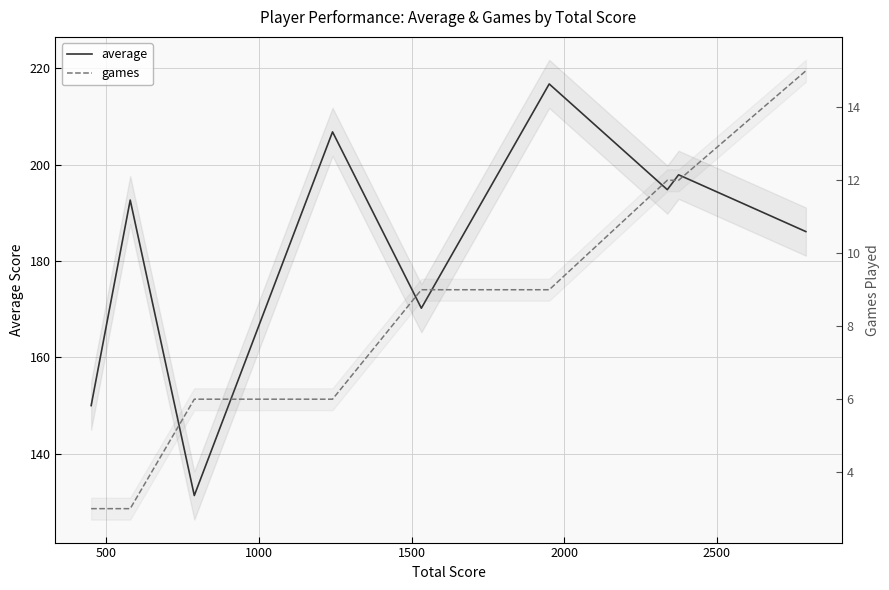

True or false: games and average intersect in this chart.

False